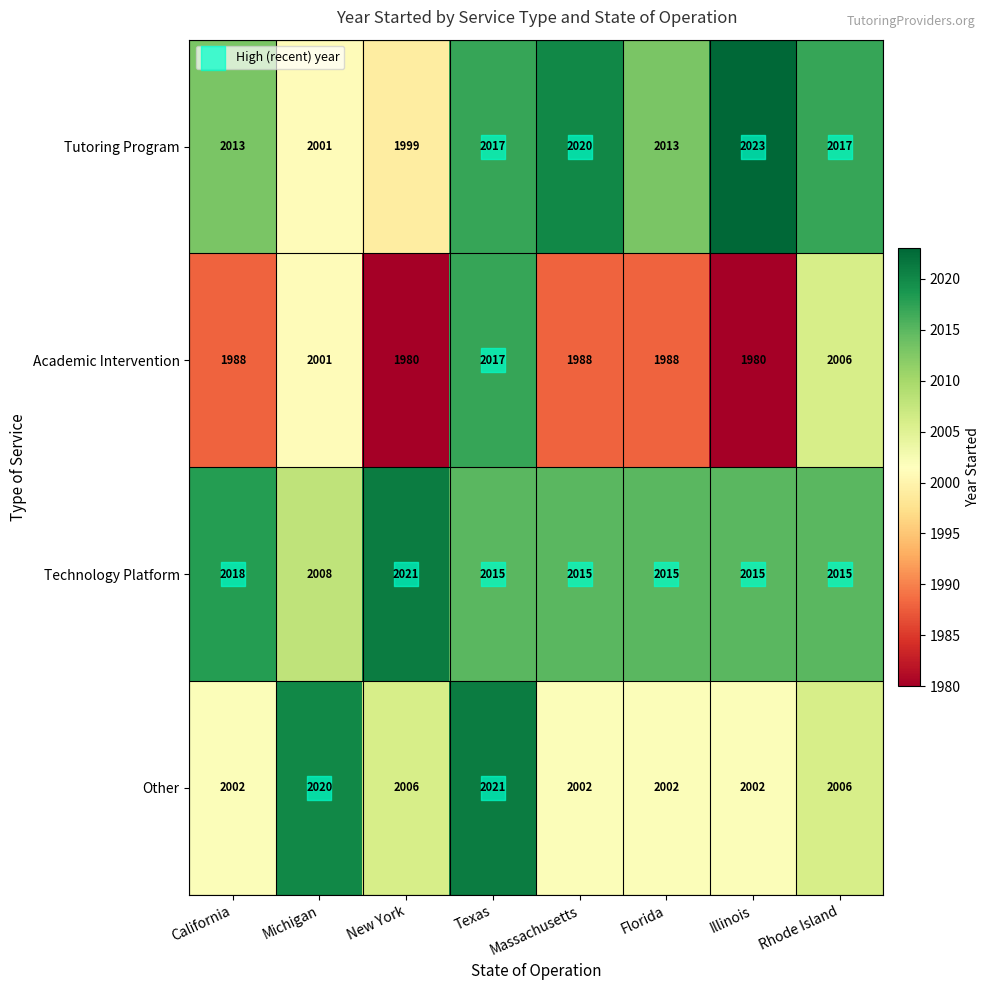

How many distinct data groups are displayed?

4